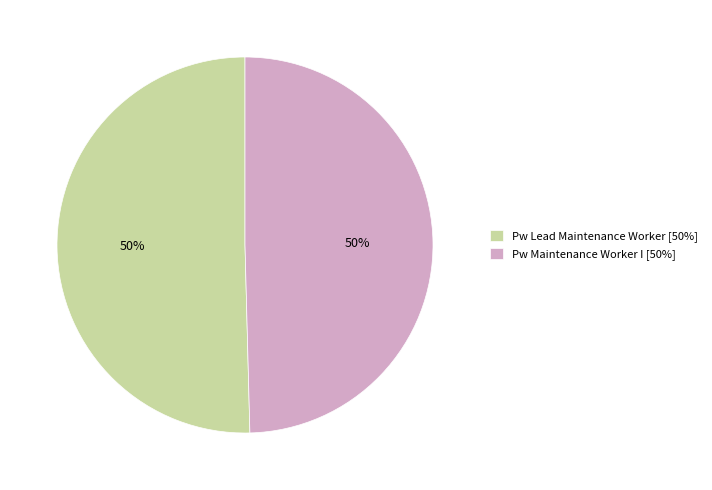

Do Pw Maintenance Worker I [50%] and Pw Lead Maintenance Worker [50%] together represent more than half of the pie?

Yes